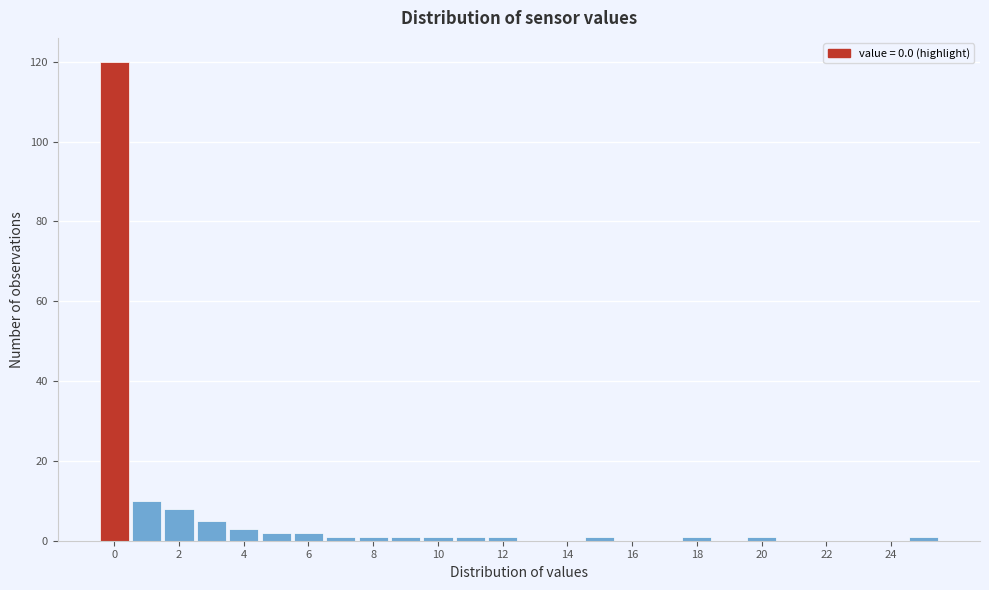

Reading left to right, transcribe this chart: for each bar, give the range it covers on the x-axis and its height. Neither the bar edges nor the heights are printed on the chart, so give them approximately, as read against the axes.

-0.5 to 0.5: 120
0.5 to 1.5: 10
1.5 to 2.5: 8
2.5 to 3.5: 6
3.5 to 4.5: 4
4.5 to 5.5: 2
5.5 to 6.5: 2
6.5 to 7.5: under 2
7.5 to 8.5: under 2
8.5 to 9.5: under 2
9.5 to 10.5: under 2
10.5 to 11.5: under 2
11.5 to 12.5: under 2
12.5 to 13.5: 0
13.5 to 14.5: 0
14.5 to 15.5: under 2
15.5 to 16.5: 0
16.5 to 17.5: 0
17.5 to 18.5: under 2
18.5 to 19.5: 0
19.5 to 20.5: under 2
20.5 to 21.5: 0
21.5 to 22.5: 0
22.5 to 23.5: 0
23.5 to 24.5: 0
24.5 to 25.5: under 2